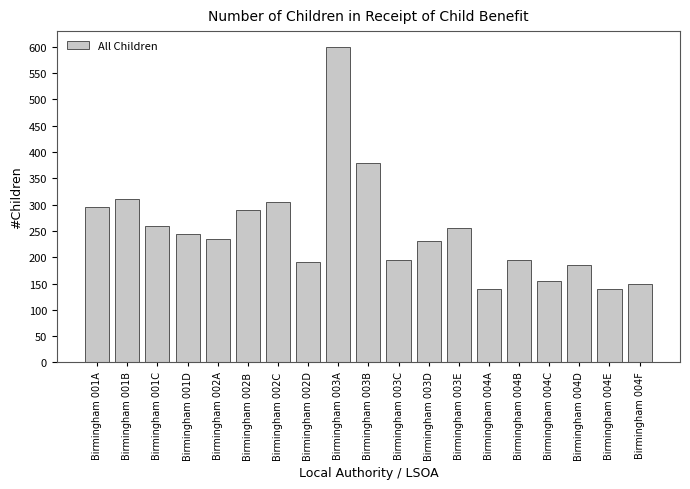

Which category has the highest value across all series?

Birmingham 003A